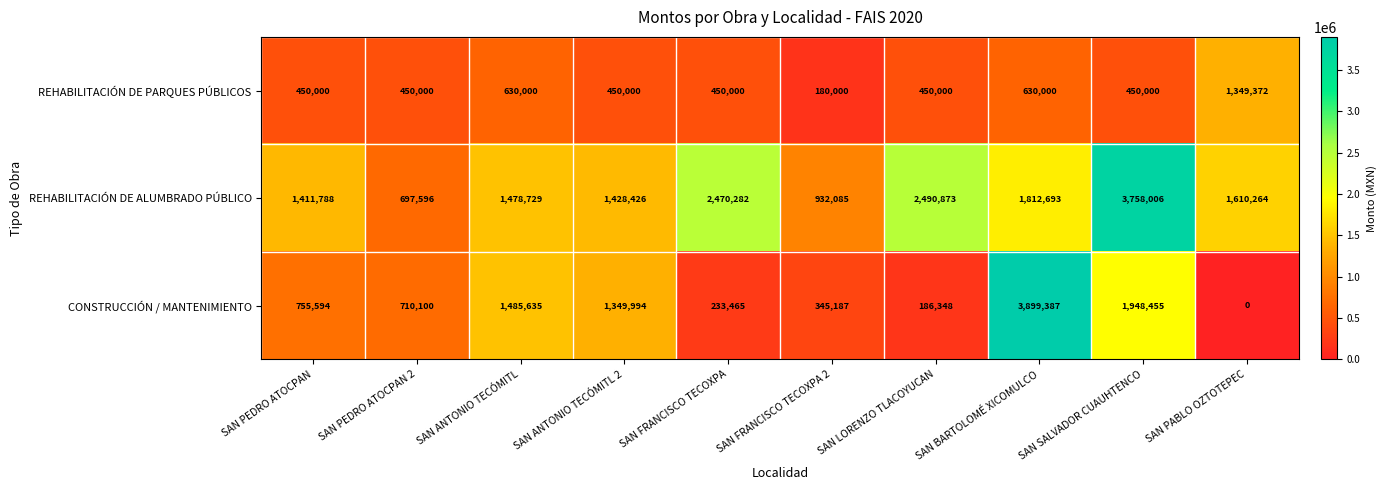

Is it true that REHABILITACIÓN DE PARQUES PÚBLICOS equals 629524 at SAN SALVADOR CUAUHTENCO?

False